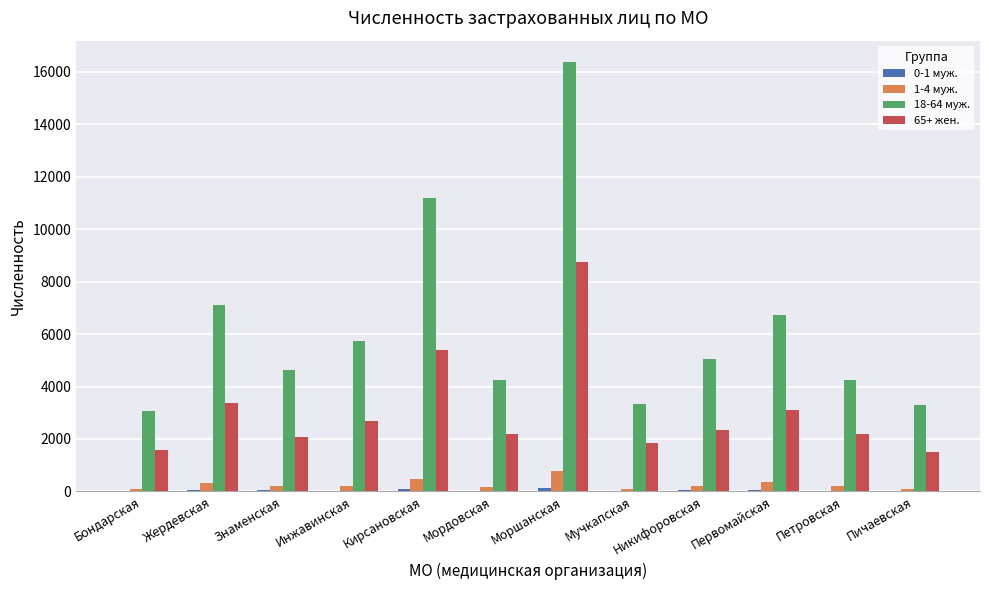

What is the greatest value displayed?

16367